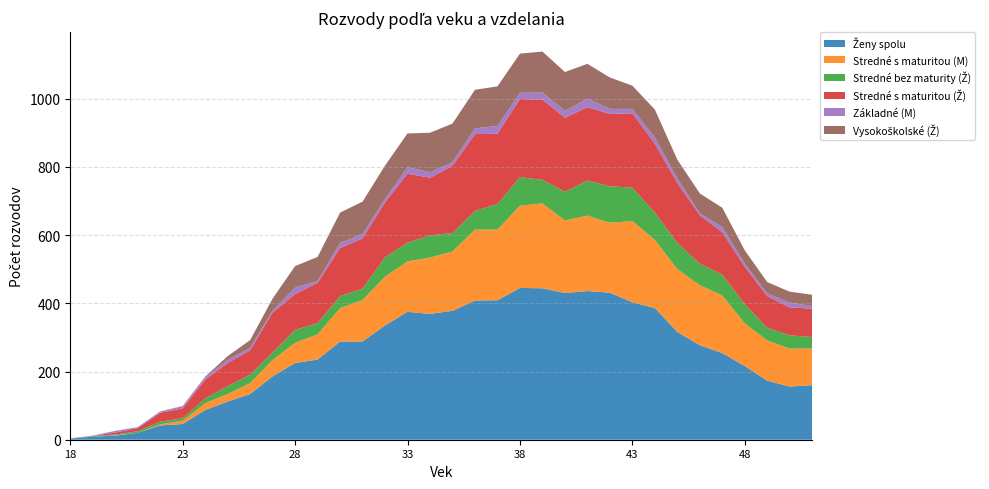

Reading right to left, transcribe all the data shown in this chart.

Ženy spolu: 51=160	50=156	49=173	48=216	47=254	46=277	45=316	44=386	43=403	42=431	41=436	40=430	39=444	38=445	37=409	36=408	35=378	34=369	33=375	32=335	31=288	30=288	29=235	28=225	27=186	26=134	25=112	24=87	23=46	22=42	21=20	20=12	19=9	18=3
Stredné s maturitou (M): 51=108	50=111	49=118	48=125	47=169	46=176	45=184	44=200	43=238	42=205	41=221	40=213	39=249	38=241	37=207	36=208	35=174	34=165	33=148	32=143	31=122	30=98	29=74	28=59	27=48	26=32	25=22	24=20	23=10	22=3	21=0	20=1	19=0	18=0
Stredné bez maturity (Ž): 51=33	50=39	49=37	48=56	47=61	46=63	45=77	44=80	43=98	42=107	41=103	40=84	39=69	38=84	37=75	36=55	35=54	34=65	33=55	32=57	31=33	30=35	29=33	28=38	27=22	26=25	25=23	24=14	23=7	22=8	21=5	20=2	19=2	18=0
Stredné s maturitou (Ž): 51=83	50=82	49=93	48=110	47=124	46=142	45=176	44=202	43=218	42=212	41=215	40=217	39=235	38=229	37=206	36=225	35=197	34=169	33=202	32=161	31=147	30=141	29=118	28=105	27=117	26=71	25=68	24=55	23=29	22=26	21=9	20=6	19=0	18=1
Základné (M): 51=8	50=14	49=8	48=9	47=16	46=6	45=13	44=18	43=13	42=15	41=25	40=20	39=21	38=18	37=23	36=17	35=11	34=16	33=19	32=10	31=13	30=15	29=6	28=19	27=5	26=8	25=9	24=7	23=6	22=3	21=3	20=5	19=1	18=0
Vysokoškolské (Ž): 51=33	50=32	49=33	48=39	47=56	46=58	45=55	44=82	43=68	42=92	41=102	40=114	39=120	38=115	37=116	36=113	35=113	34=116	33=99	32=98	31=95	30=89	29=70	28=63	27=36	26=22	25=11	24=2	23=1	22=1	21=0	20=0	19=0	18=0